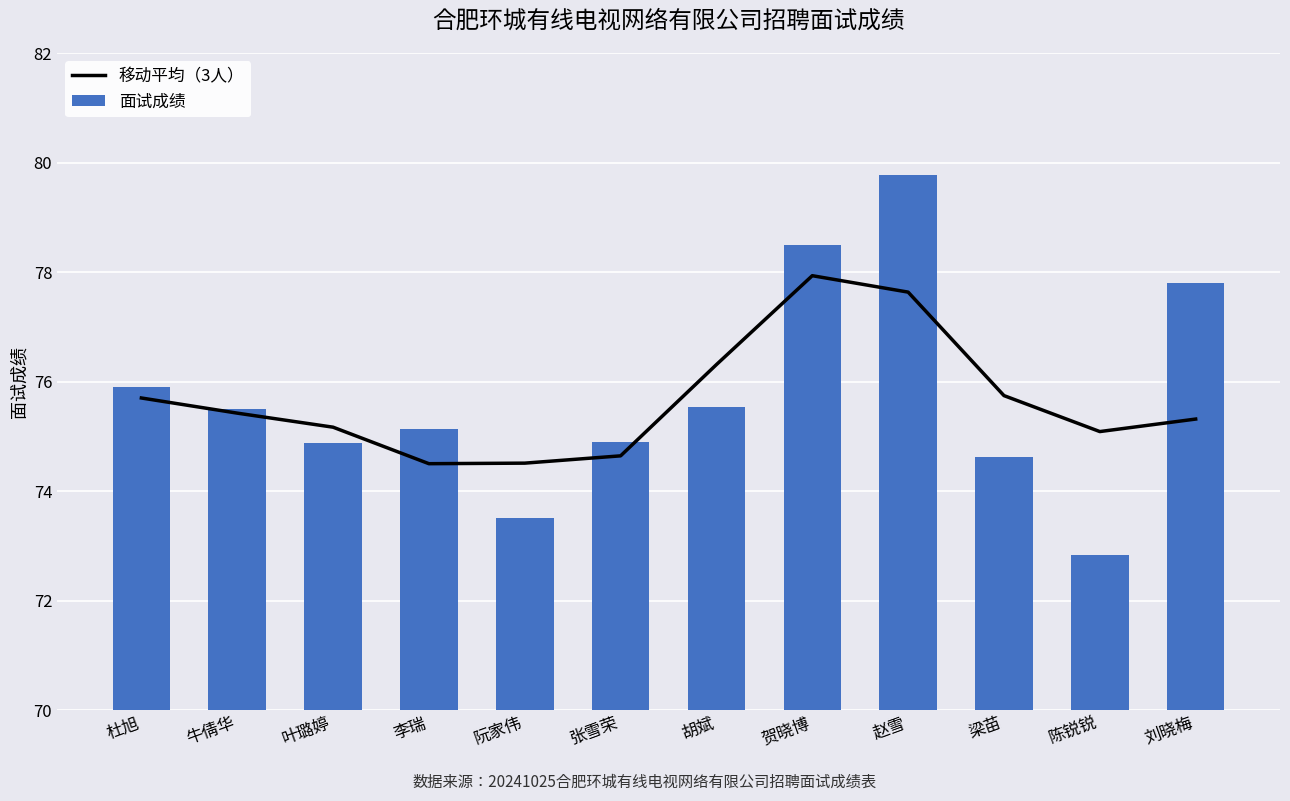

What is the label of the 10th bar from the right?

叶璐婷